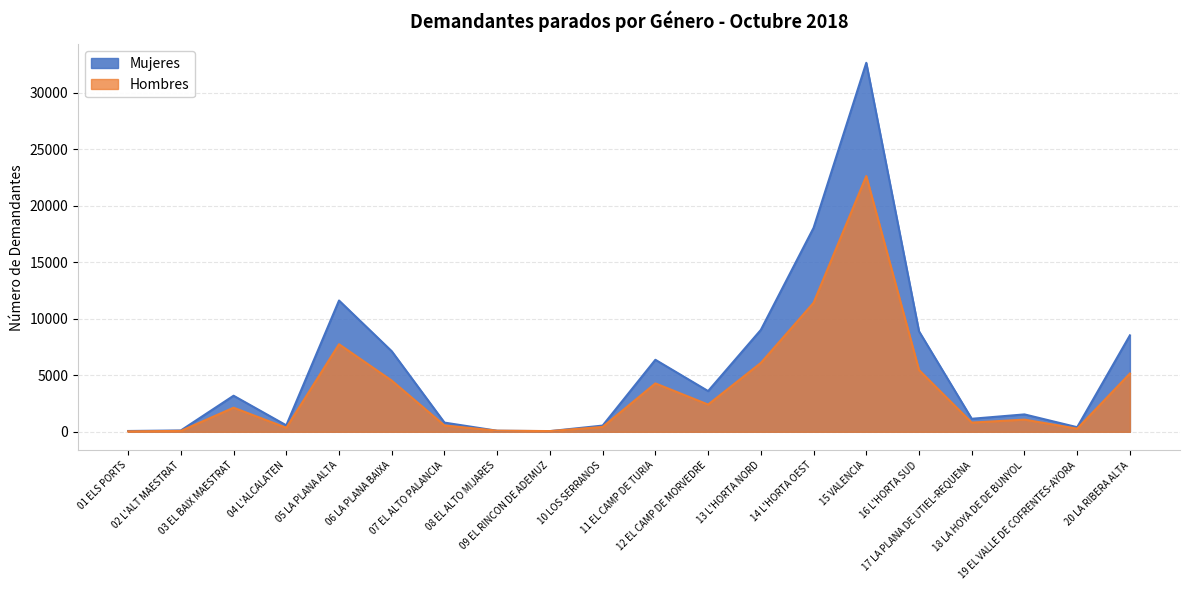

What is the value of the Hombres point at the 10th from the left?

432